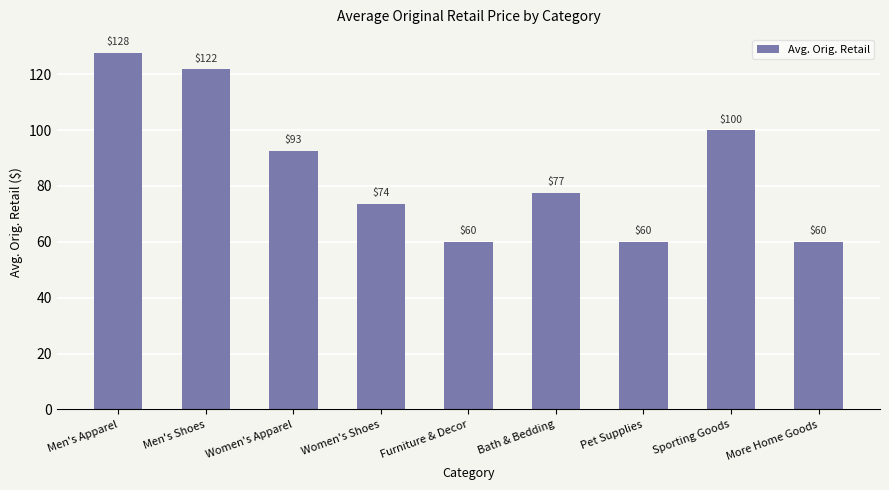

What value does the data have at Pet Supplies?

60.0